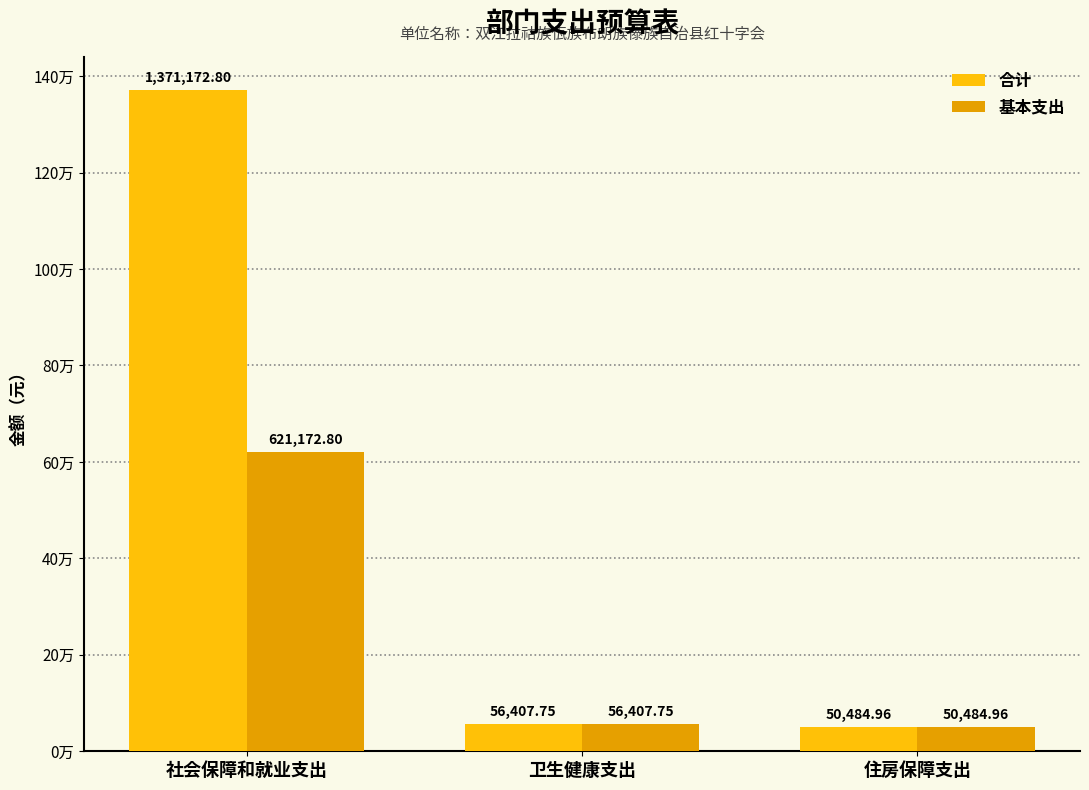

Are the bars horizontal?

No